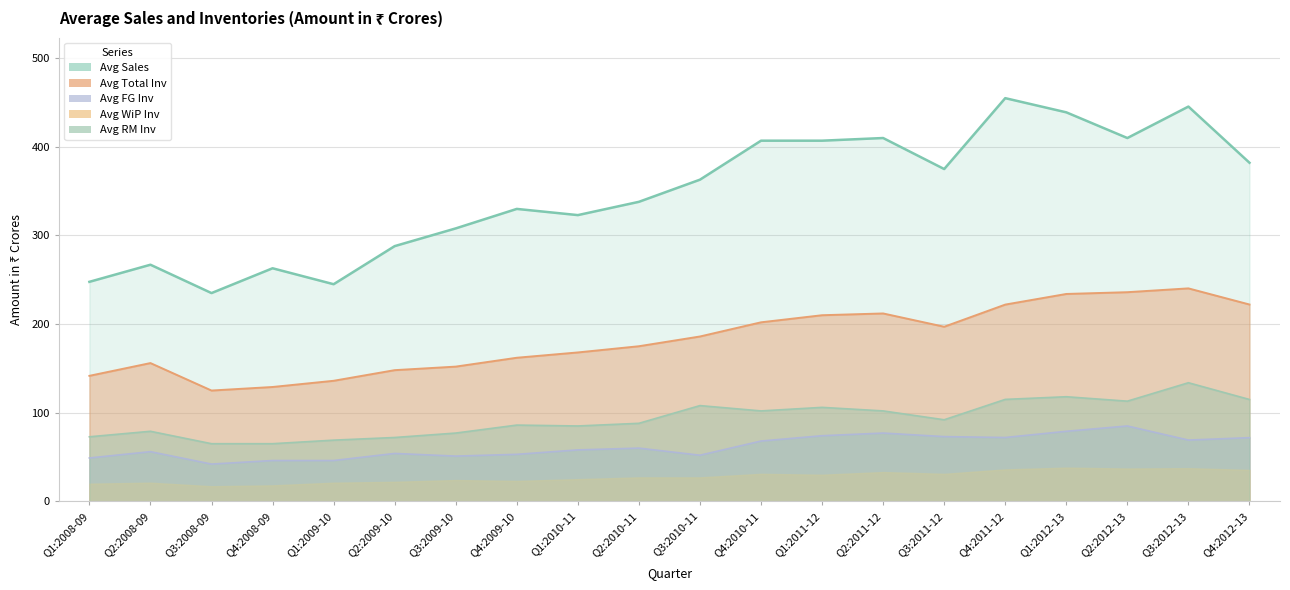

The value of Avg RM Inv at Q1:2012-13 is 118.0. True or false?

True